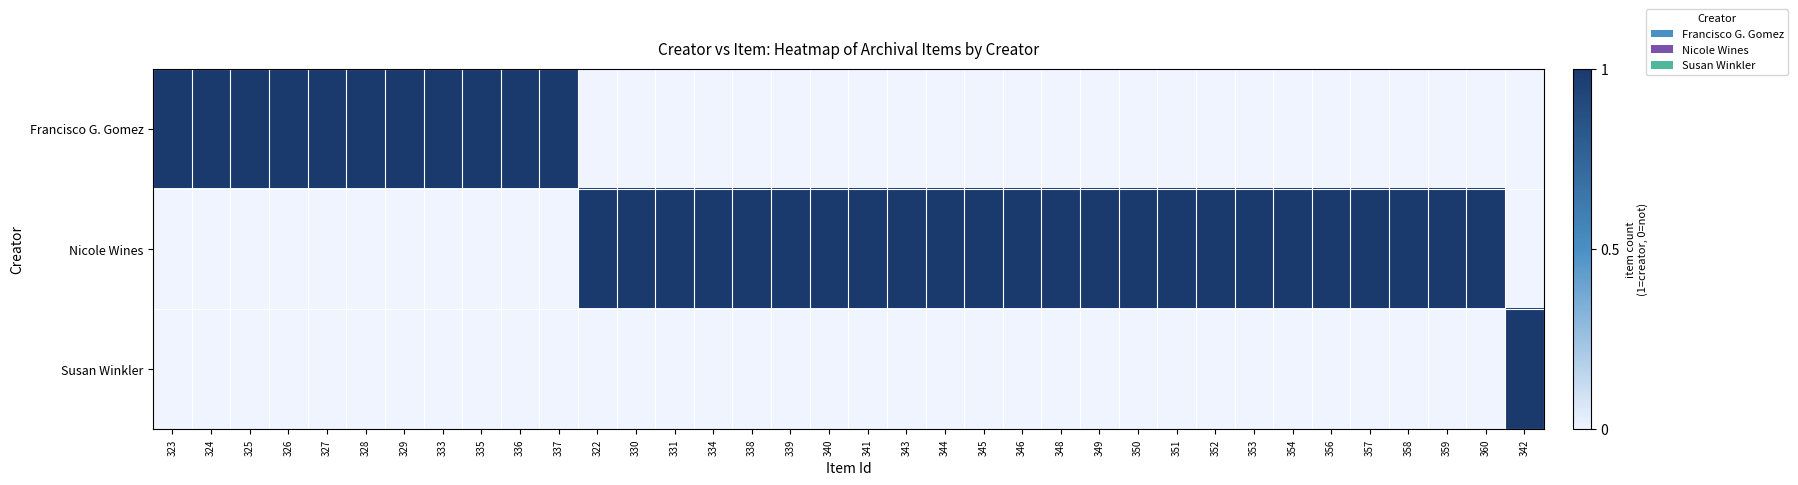

Reading right to left, list all the values displayed in this chart.

Francisco G. Gomez: 342=0	360=0	359=0	358=0	357=0	356=0	354=0	353=0	352=0	351=0	350=0	349=0	348=0	346=0	345=0	344=0	343=0	341=0	340=0	339=0	338=0	334=0	331=0	330=0	322=0	337=1	336=1	335=1	333=1	329=1	328=1	327=1	326=1	325=1	324=1	323=1
Nicole Wines: 342=0	360=1	359=1	358=1	357=1	356=1	354=1	353=1	352=1	351=1	350=1	349=1	348=1	346=1	345=1	344=1	343=1	341=1	340=1	339=1	338=1	334=1	331=1	330=1	322=1	337=0	336=0	335=0	333=0	329=0	328=0	327=0	326=0	325=0	324=0	323=0
Susan Winkler: 342=1	360=0	359=0	358=0	357=0	356=0	354=0	353=0	352=0	351=0	350=0	349=0	348=0	346=0	345=0	344=0	343=0	341=0	340=0	339=0	338=0	334=0	331=0	330=0	322=0	337=0	336=0	335=0	333=0	329=0	328=0	327=0	326=0	325=0	324=0	323=0